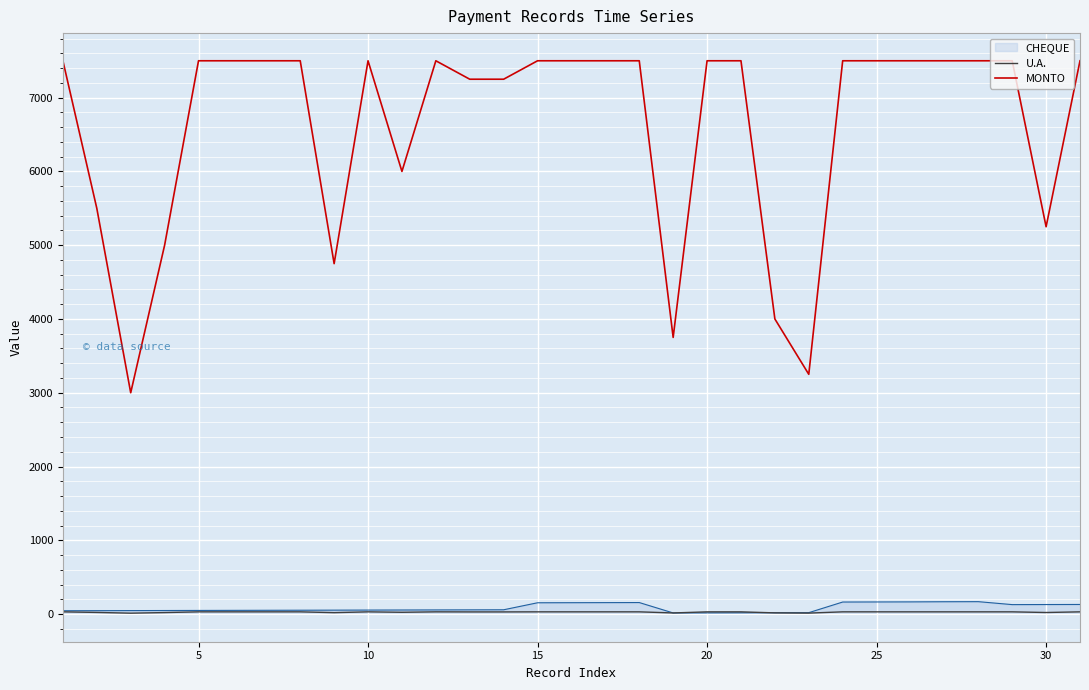

Which series has the largest total across all categories?

MONTO